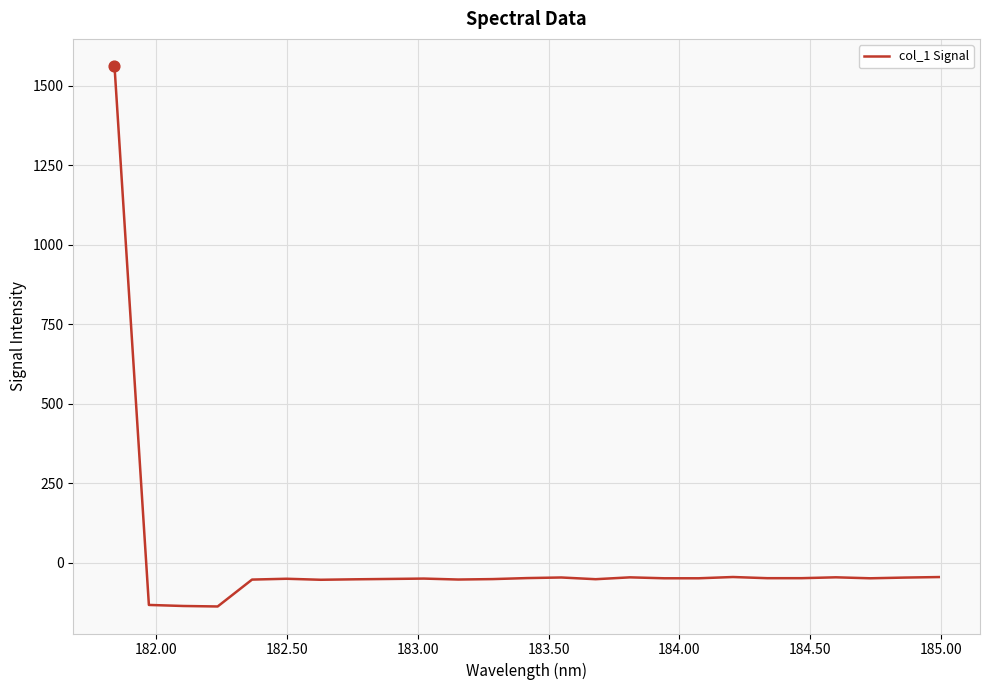

What is the smallest value displayed?

-137.2